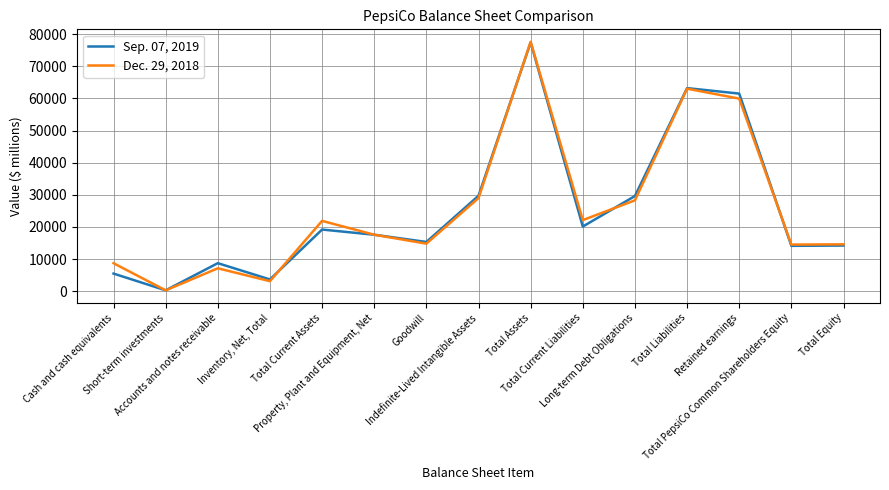

Which series has the largest range (max minus min)?

Dec. 29, 2018